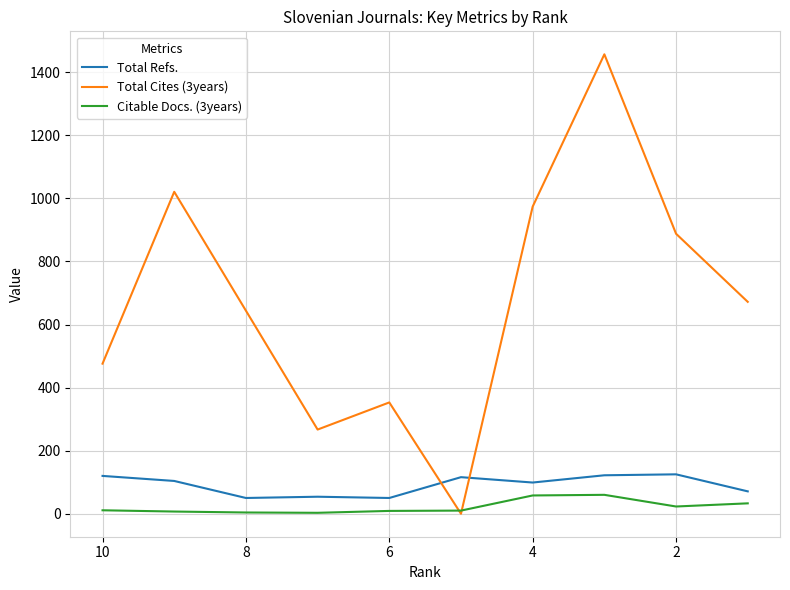

In Total Cites (3years), how many points are higher than both neighbors (excluding endpoints)?

3